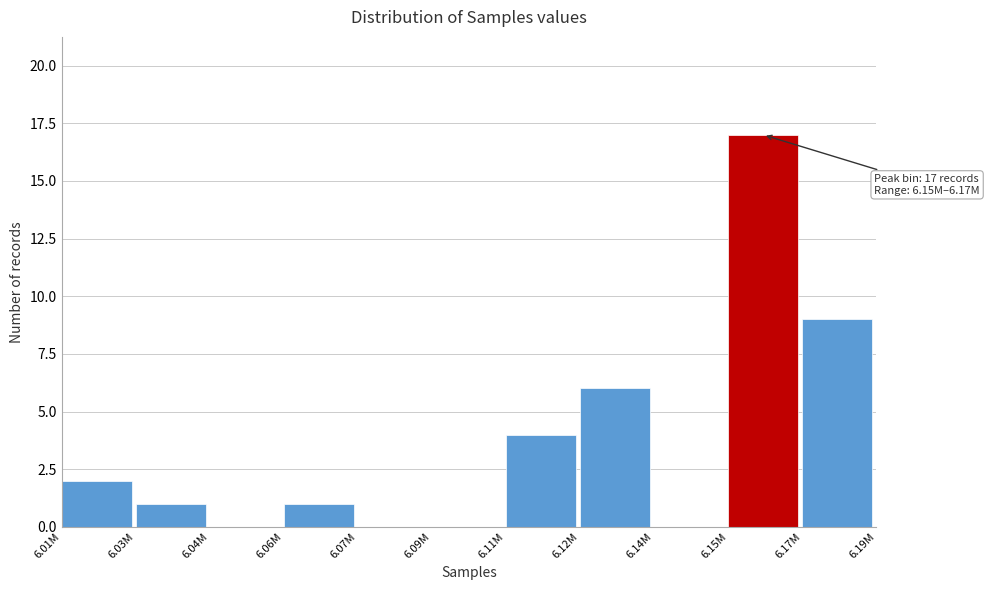

Reading left to right, transcribe all the data shown in this chart.

6.01M=2	6.03M=1	6.04M=0	6.06M=1	6.07M=0	6.09M=0	6.11M=4	6.12M=6	6.14M=0	6.15M=17	6.17M=9